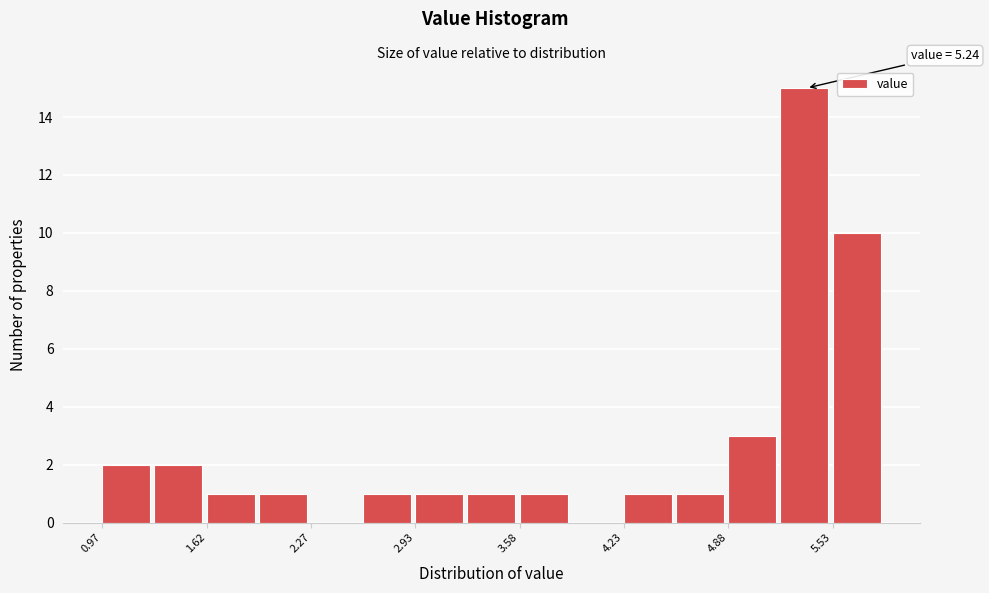

Read against the x-axis, roughly where is the centre of the tallest bar?

5.4